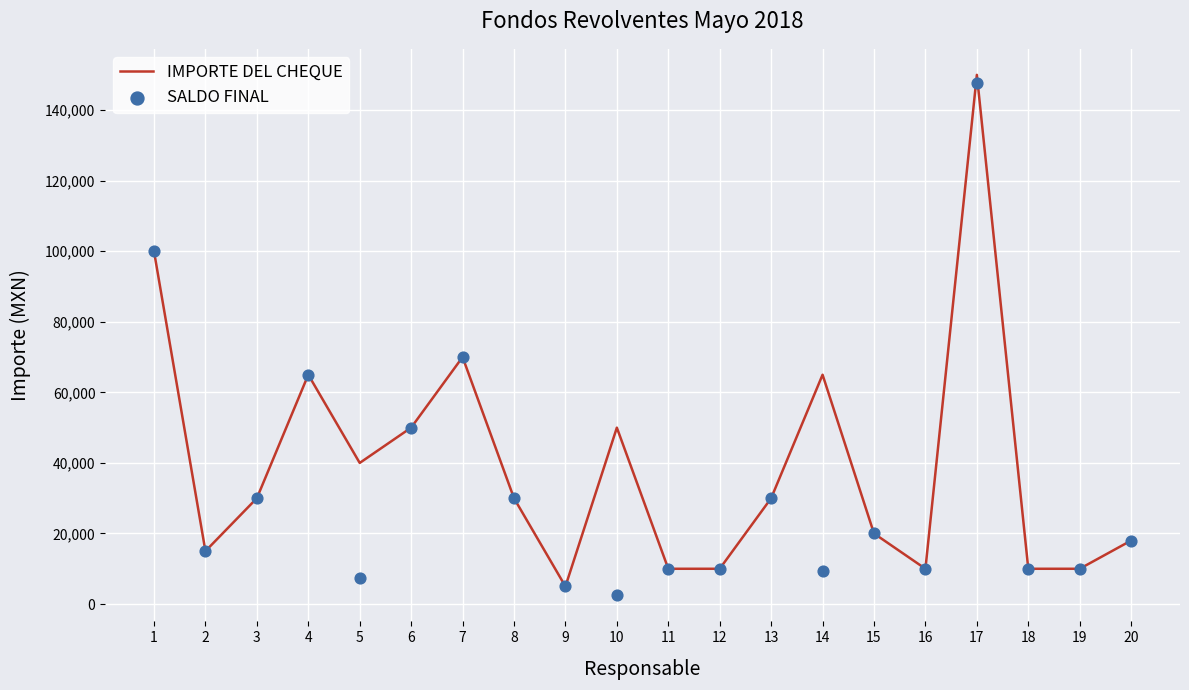

What are all the series names shown in the legend?

IMPORTE DEL CHEQUE, SALDO FINAL